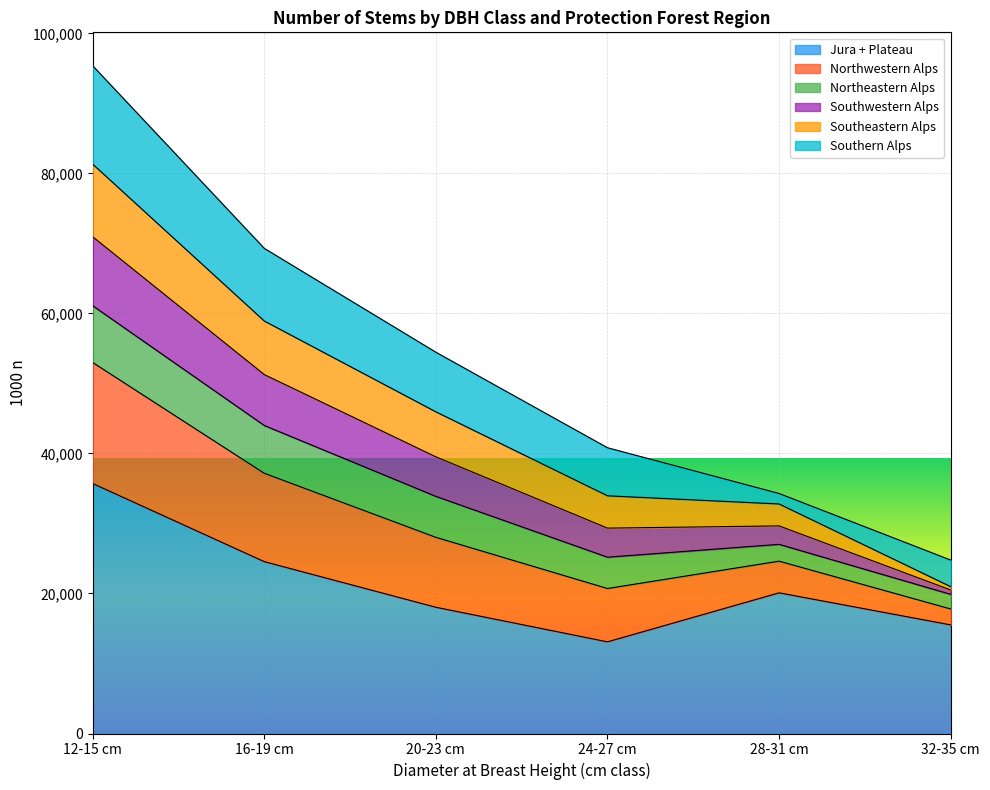

What is the sum of the Jura + Plateau values at 20-23 cm and 12-15 cm?

53743